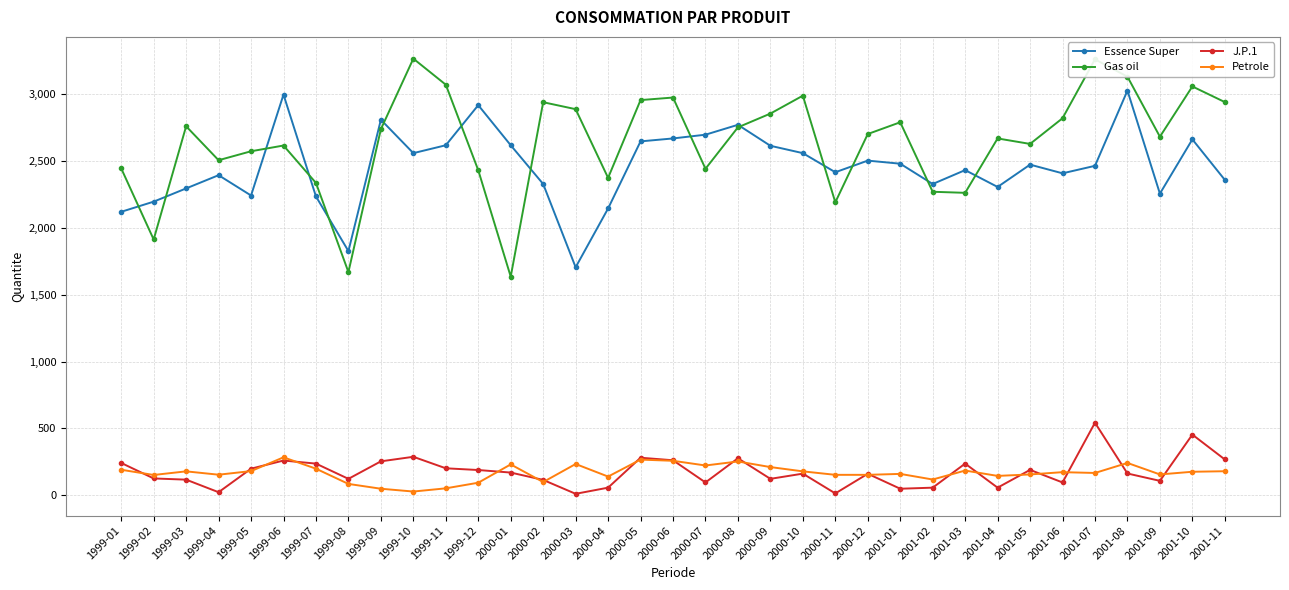

What are all the series names shown in the legend?

Essence Super, Gas oil, J.P.1, Petrole